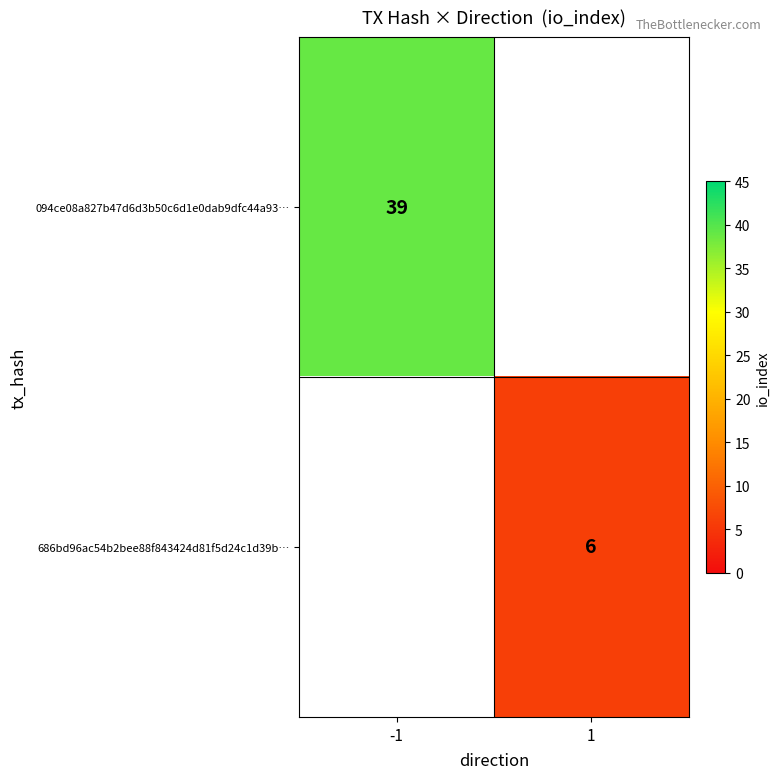

The 686bd96ac54b2bee88f843424d81f5d24c1d39b… series shows 6 at 1. True or false?

True